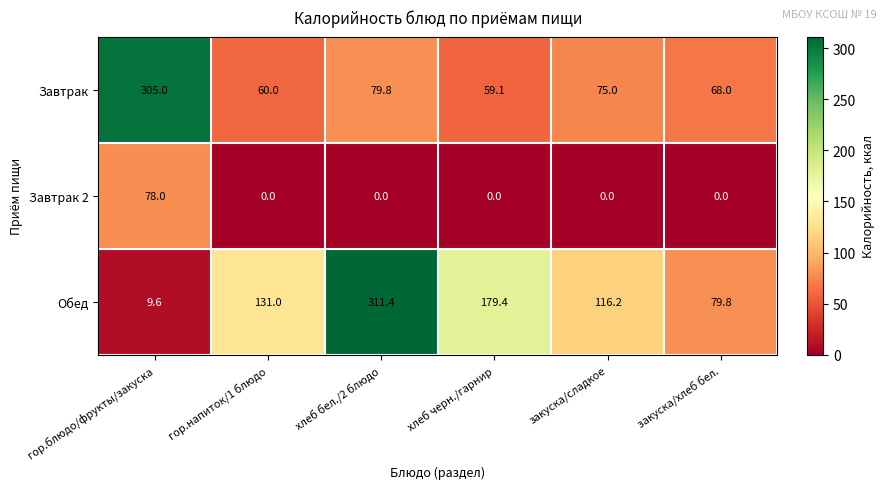

Rank the series by their average value, from lowest to highest.

Завтрак 2, Завтрак, Обед